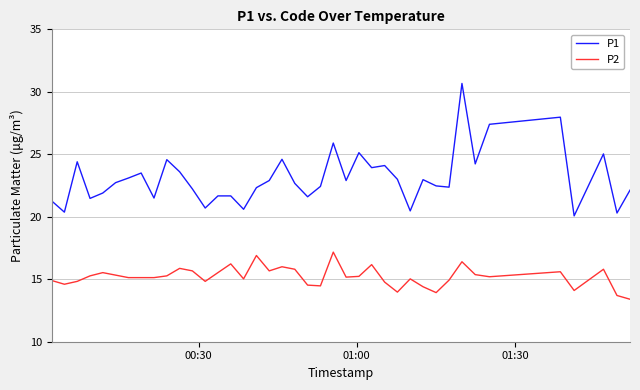

Is this an area chart (filled region under the line)?

No